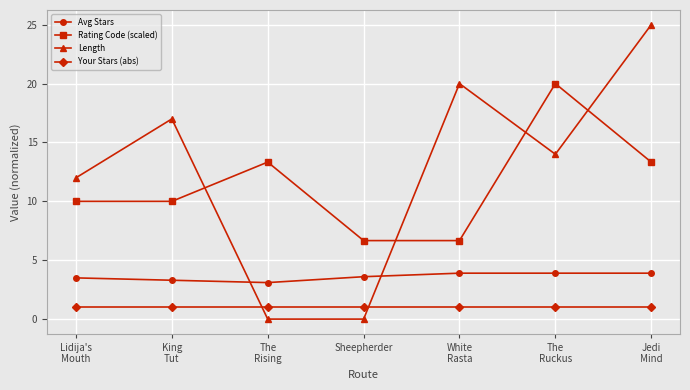

Between King
Tut and The
Rising, which series saw the biggest shift?

Length